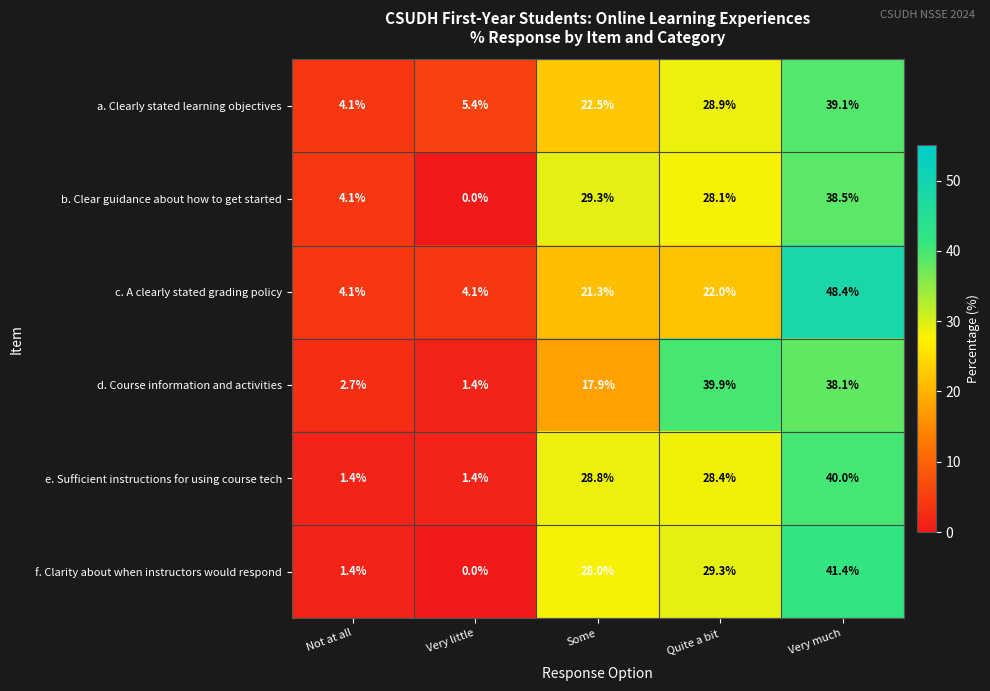

Which series changed the most between Not at all and Some?

e. Sufficient instructions for using course tech